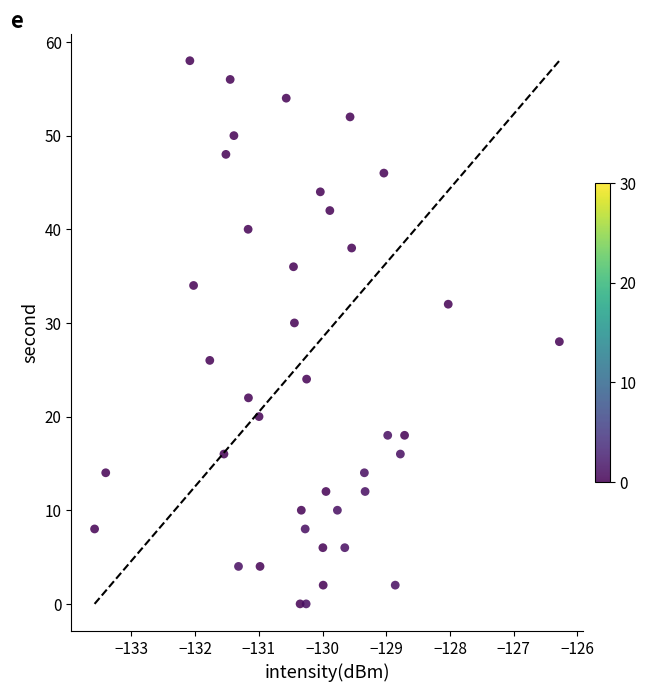

What is the range of Y values (max minus min)?

58